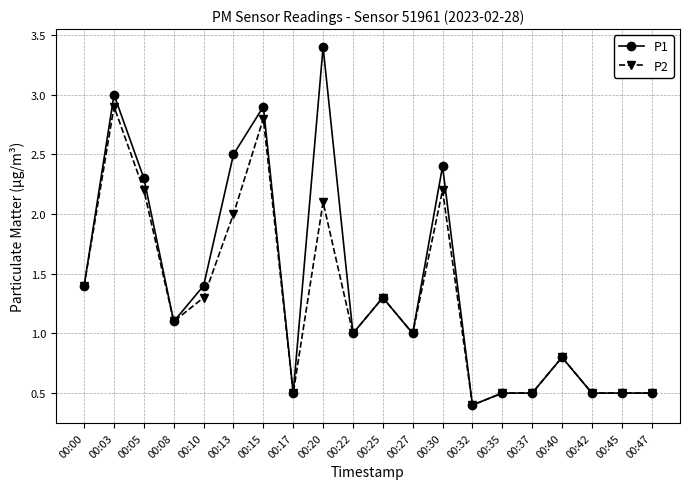

What is the average value of the P1 series?

1.4